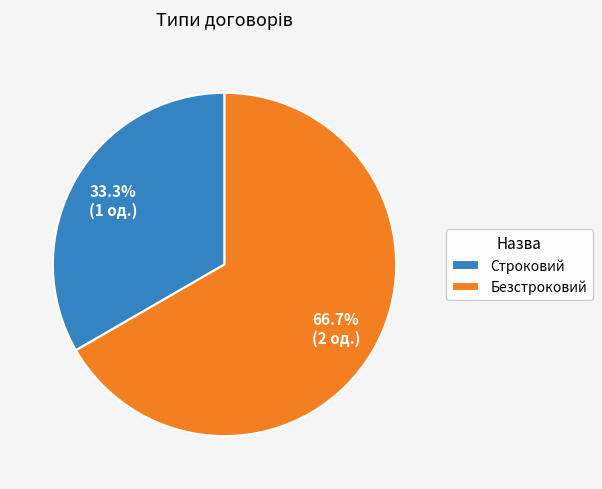

What is the smallest slice in the pie chart?

Строковий